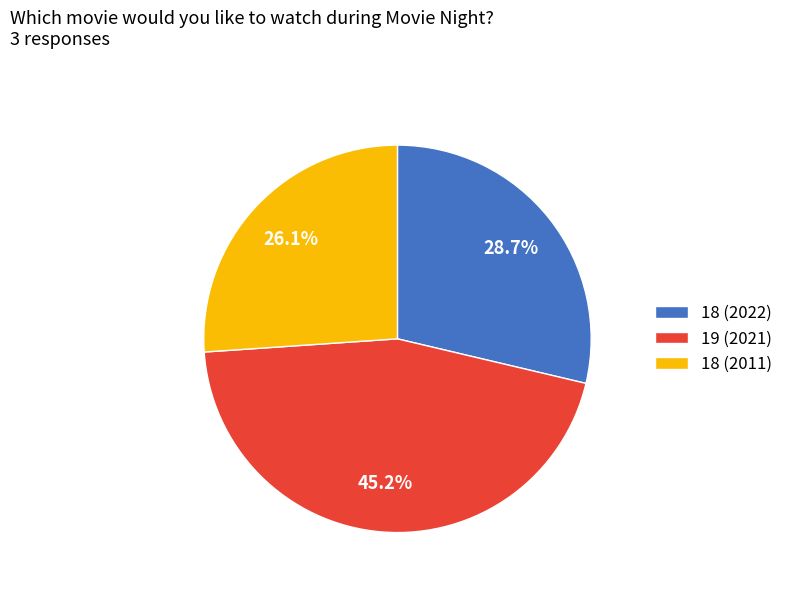

To the nearest percent, what portion does 18 (2011) represent?

26%